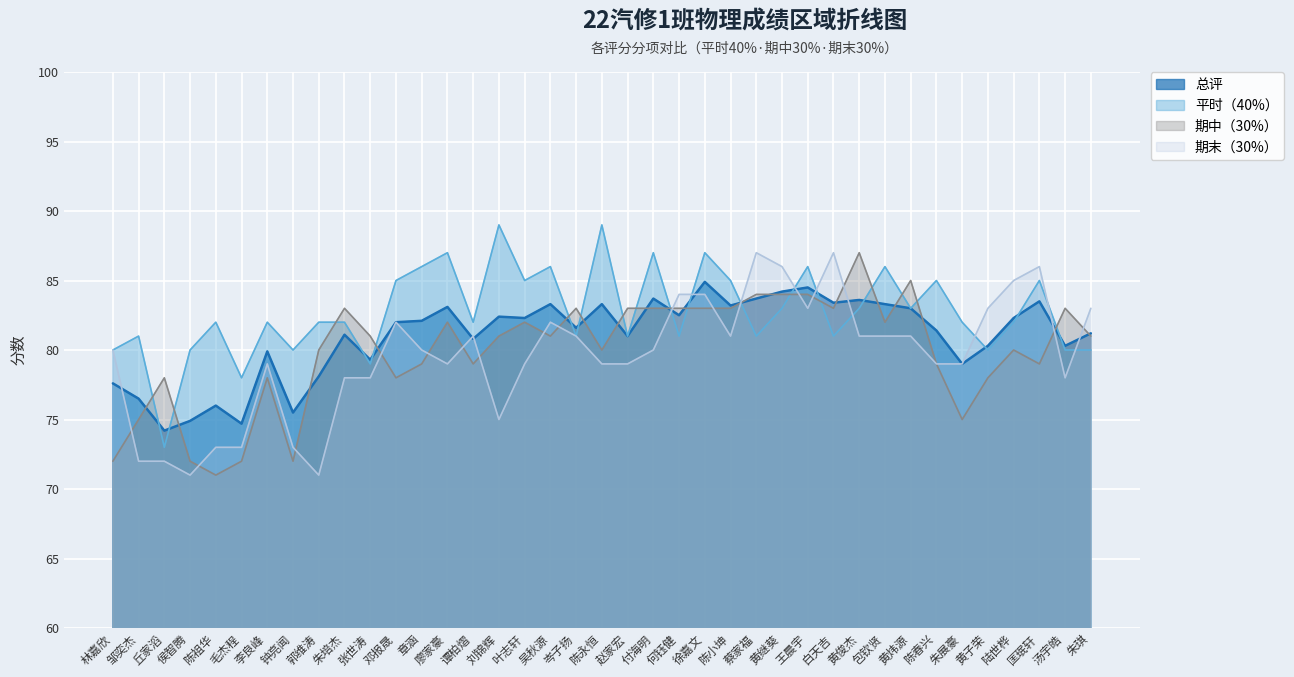

The 期末（30%） series shows 79.0 at 朱展豪. True or false?

True